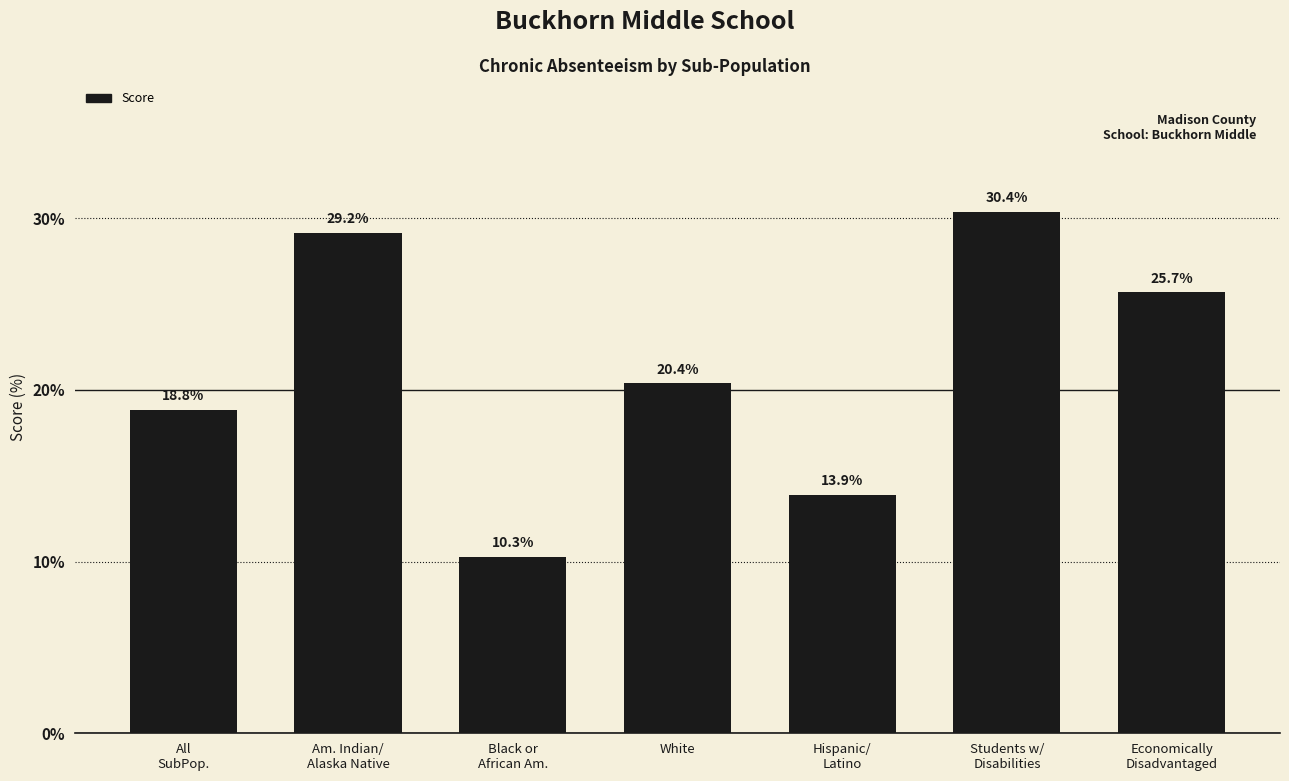

How many data points does each series have?

7